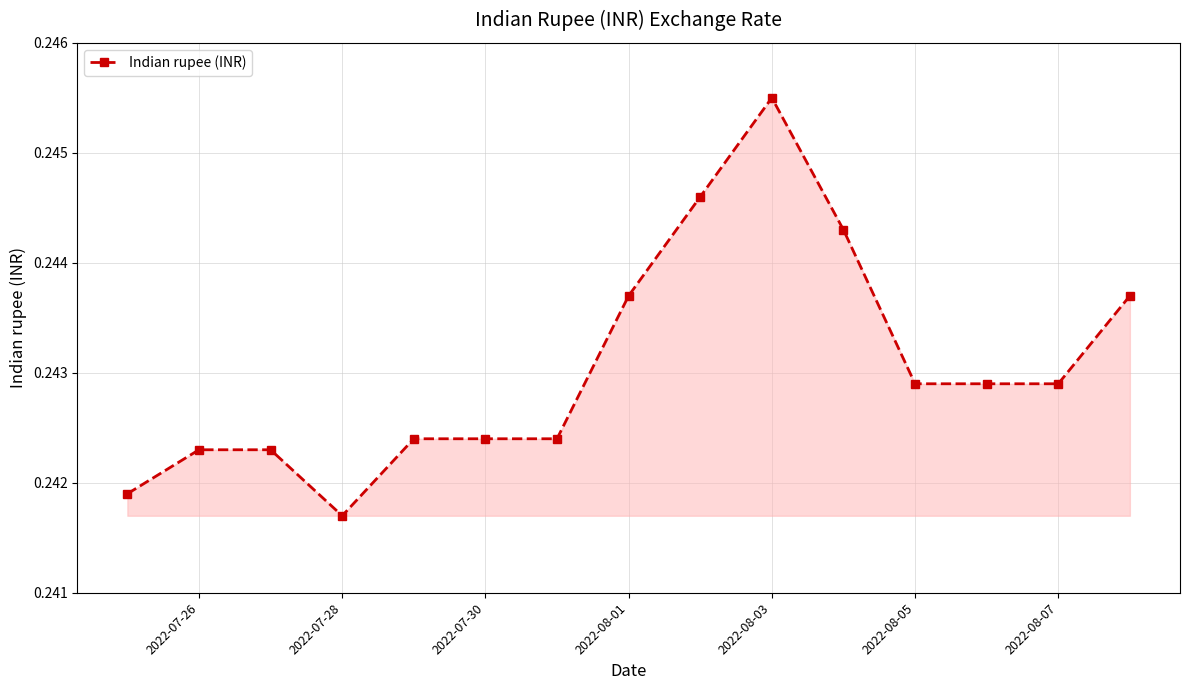

How many values are between 0 and 1?

15